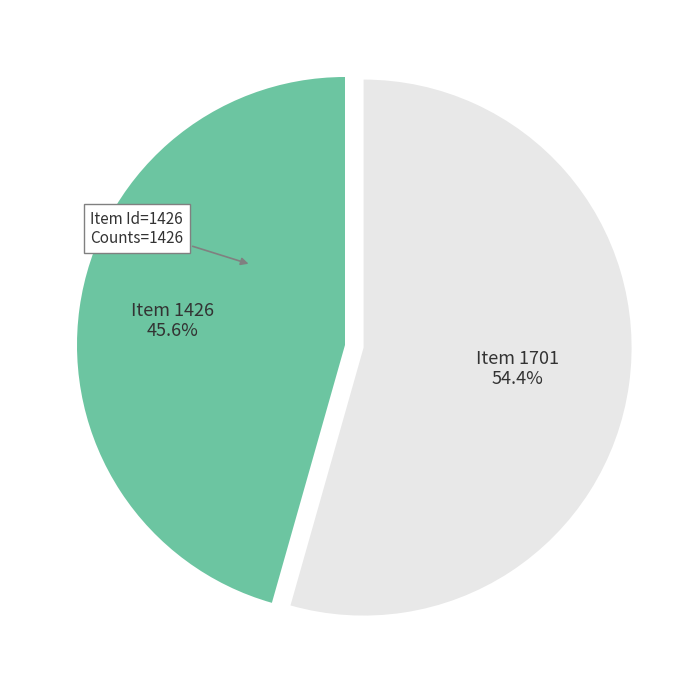

How many slices are in this pie chart?

2